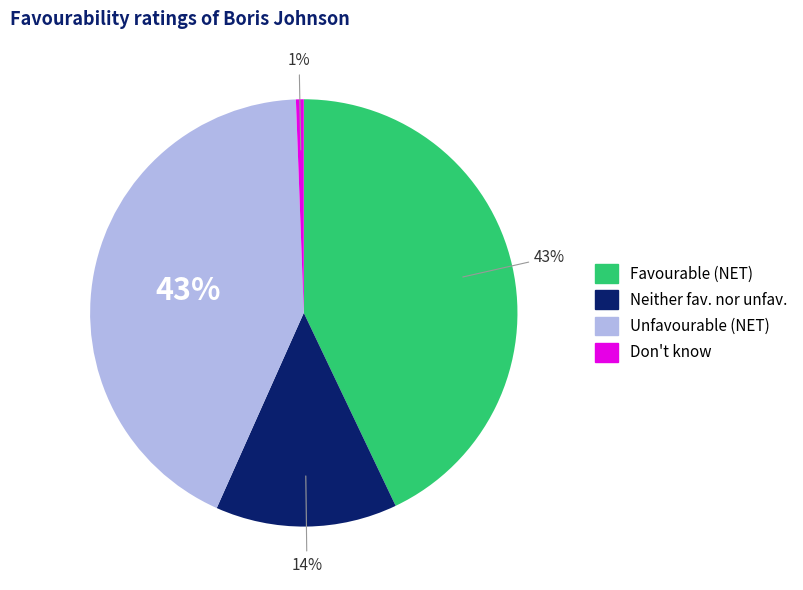

Does any single category account for the majority?

No